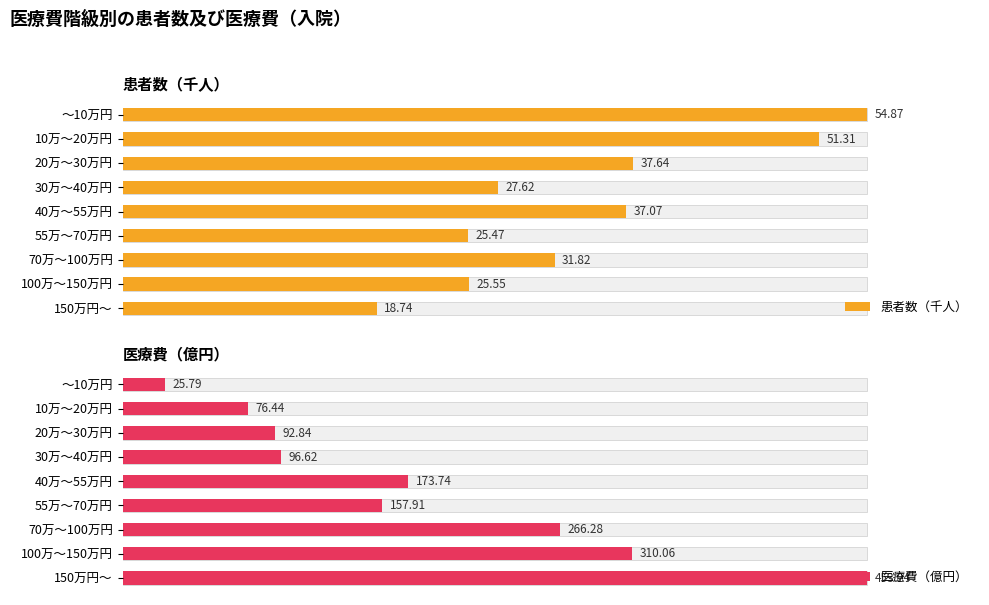

Which series has the largest total across all categories?

医療費（億円）